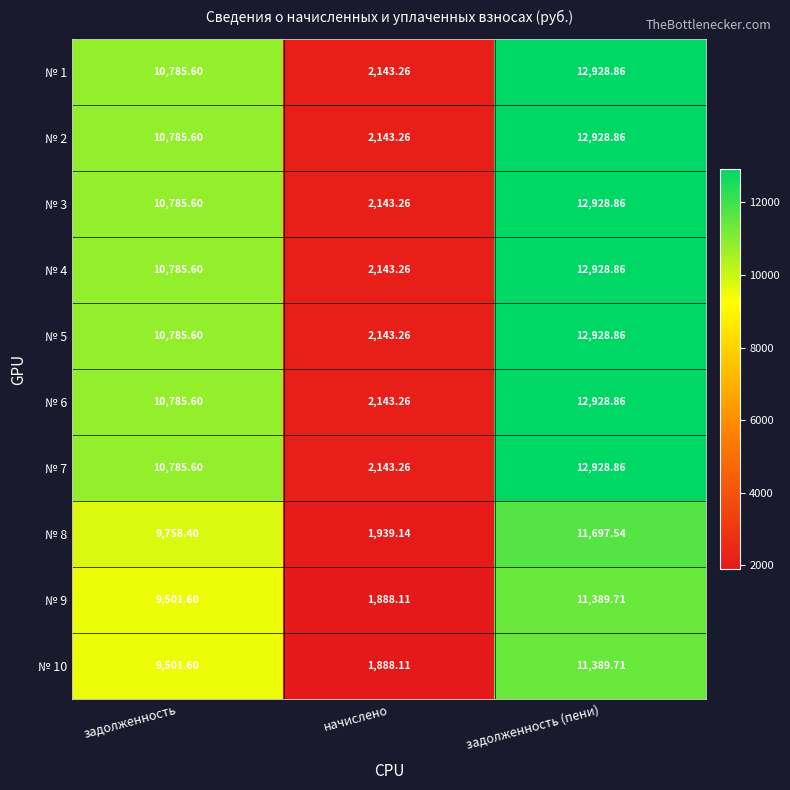

At which label is № 9 closest to 6638?

задолженность